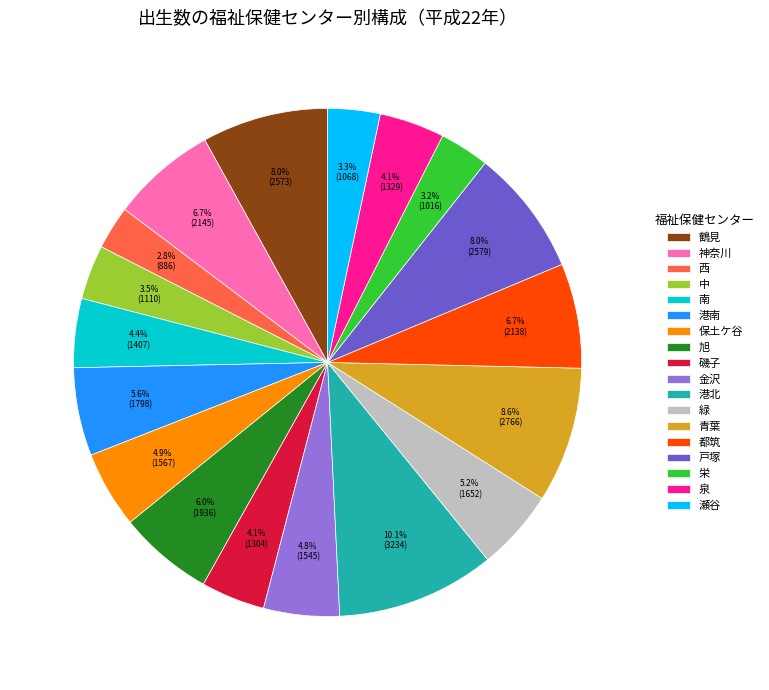

To the nearest percent, what is the average slice percentage?

6%